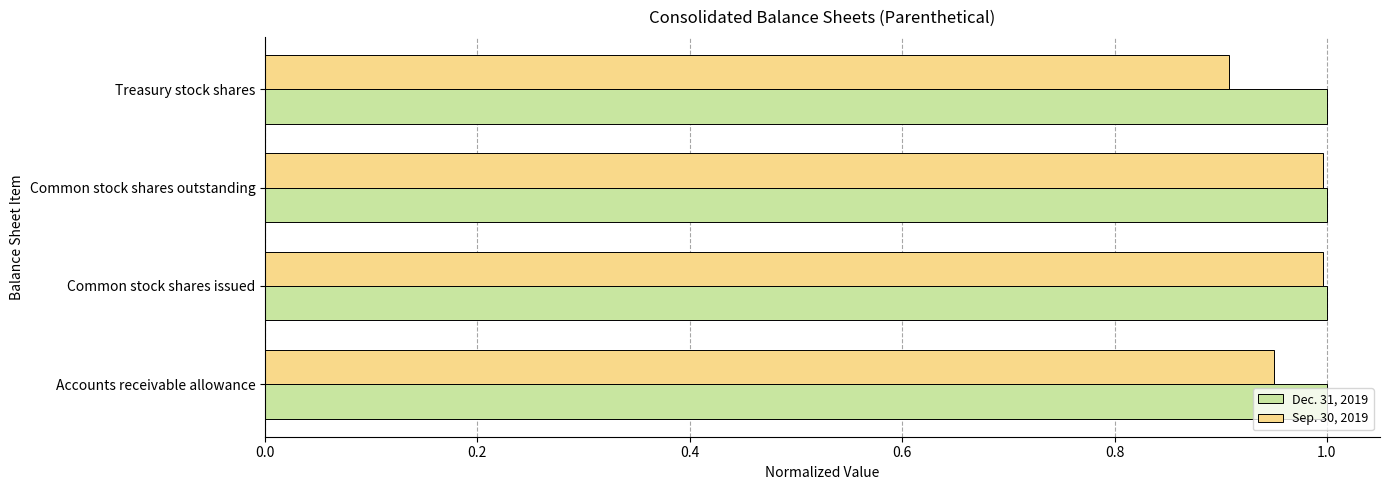

Which series has the widest spread of values?

Sep. 30, 2019